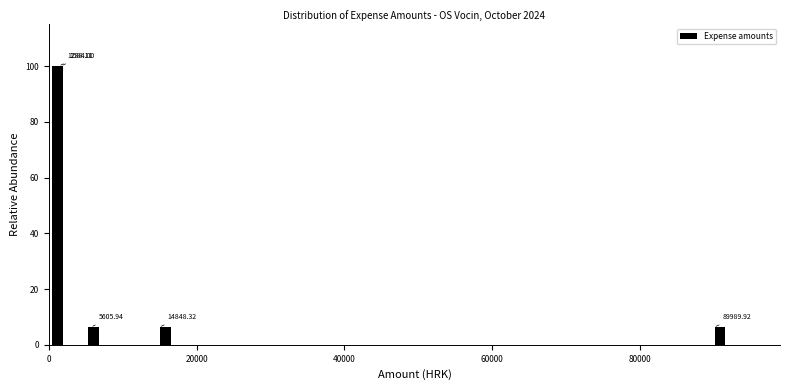

Around what value on the x-axis is the tallest bar? Give the approximate position of its centre, as read against the axis.

2000